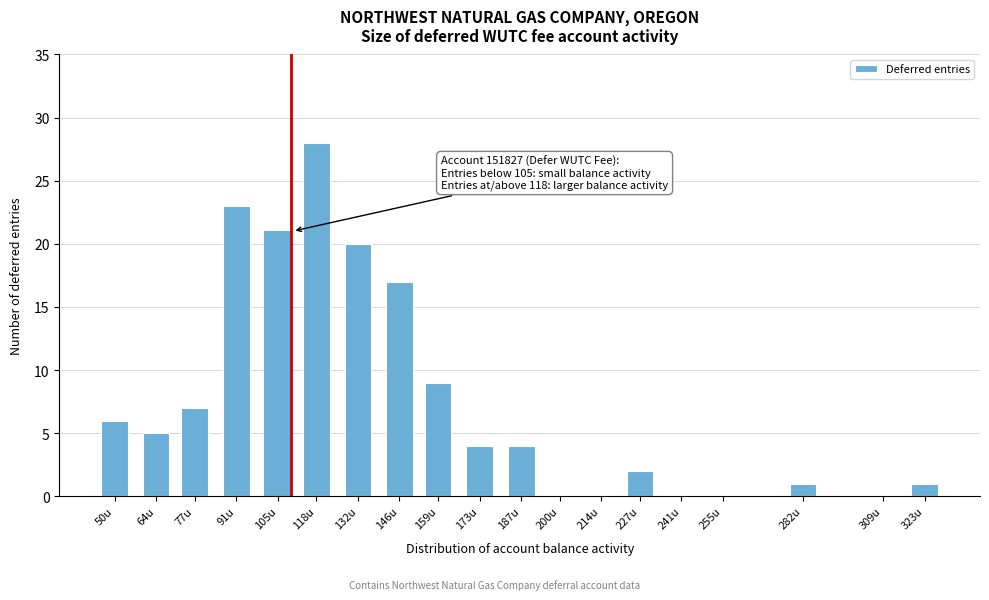

Reading left to right, list all the values displayed in this chart.

50u=6	64u=5	77u=7	91u=23	105u=21	118u=28	132u=20	146u=17	159u=9	173u=4	187u=4	200u=0	214u=0	227u=2	241u=0	255u=0	282u=1	309u=0	323u=1